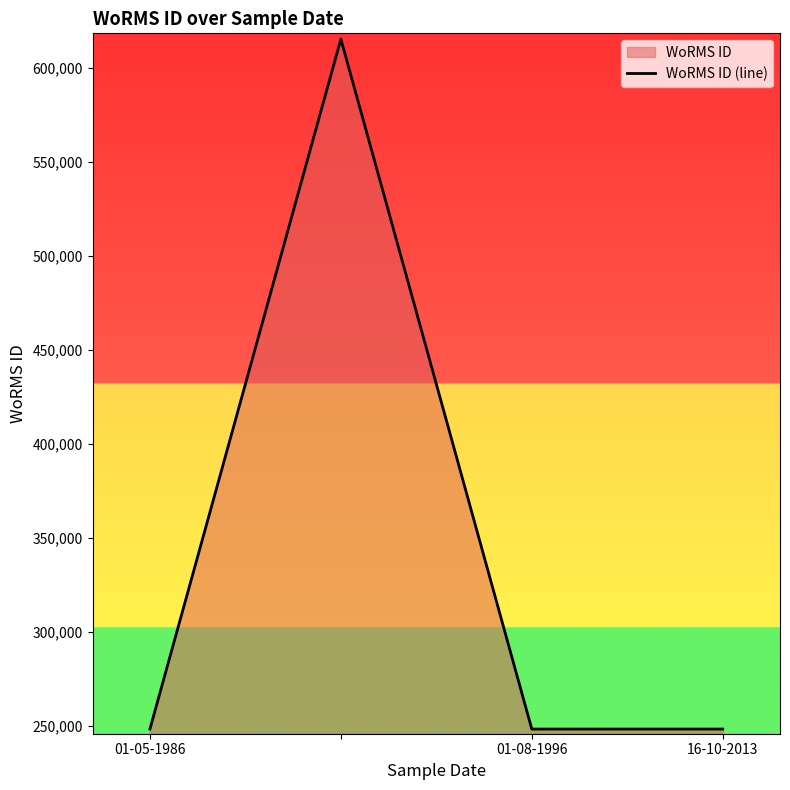

The value at 01-05-1986 is 151299. True or false?

False